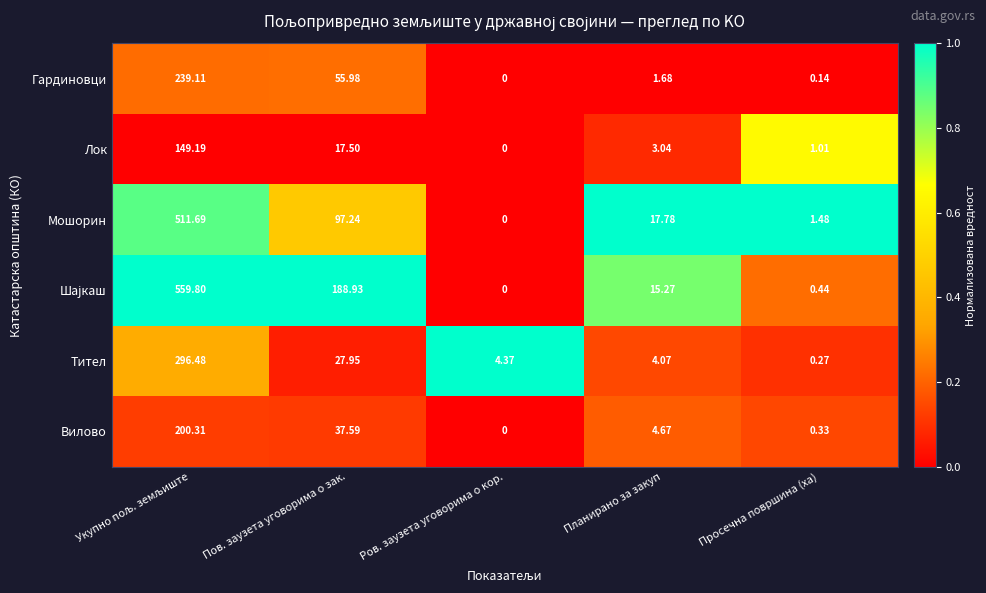

At which label is Вилово closest to 100?

Пов. заузета уговорима о зак.